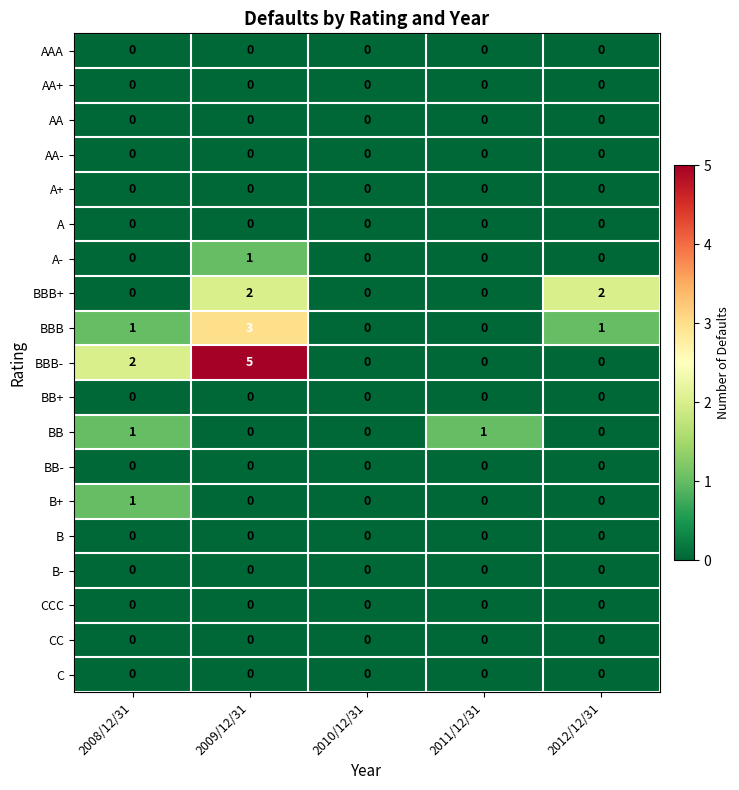

The BB series shows 0 at 2012/12/31. True or false?

True